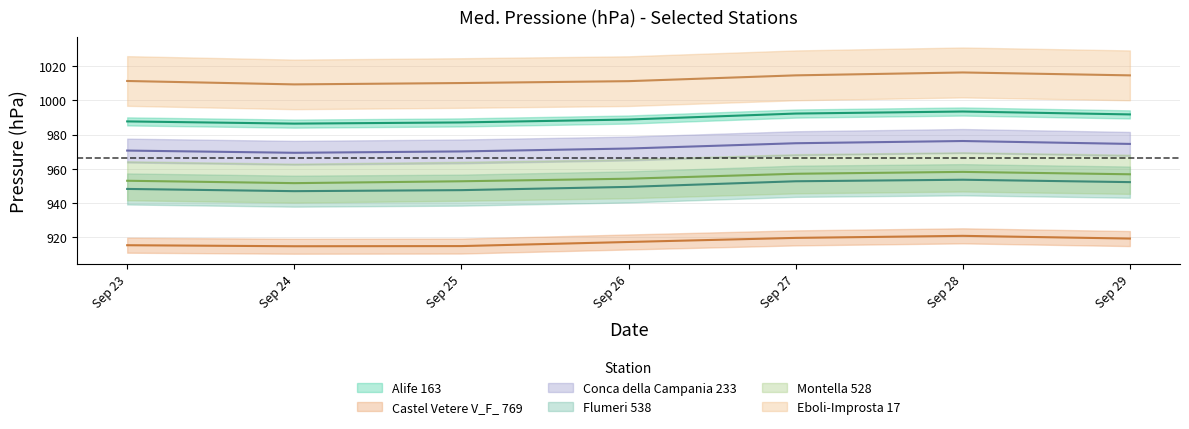

What is the difference between the second highest and minimum values in the Montella 528 series?

5.5